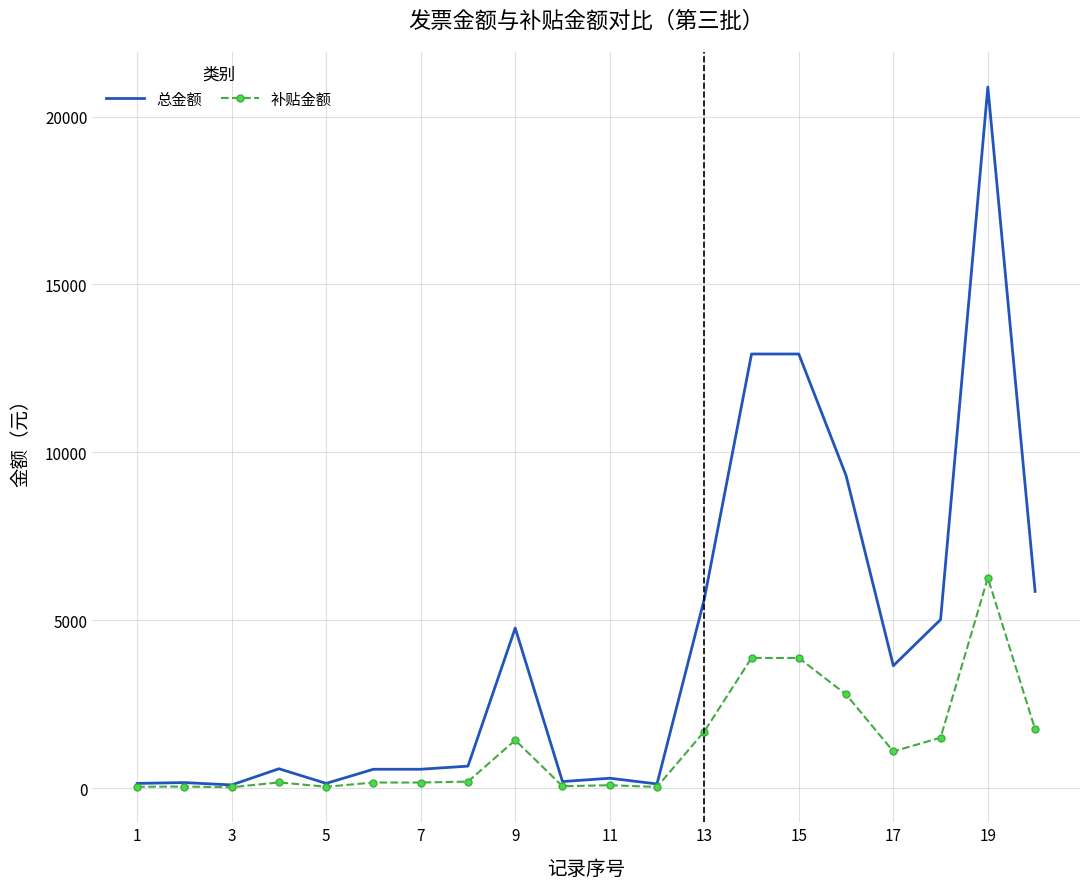

Does the chart have visible grid lines?

Yes